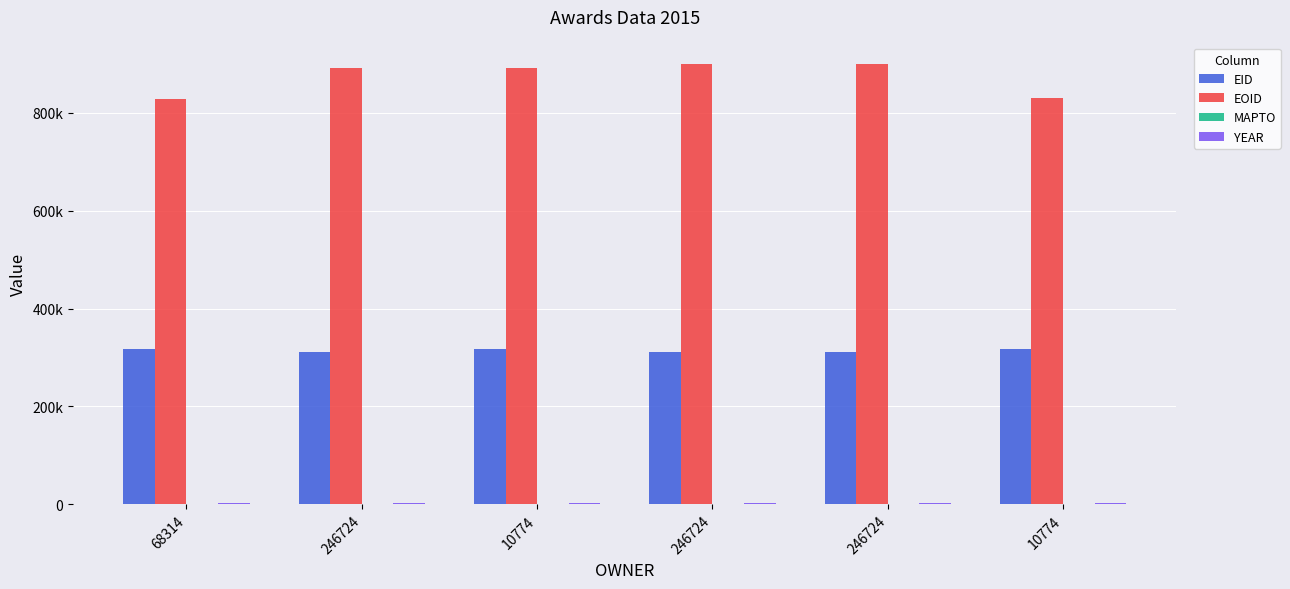

Does the chart contain stacked bars?

No